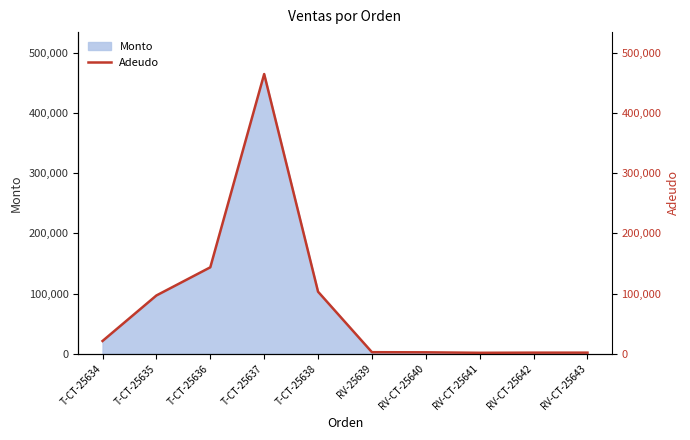

List the labels in order of value, smallest first.

RV-CT-25641, RV-CT-25642, RV-CT-25643, RV-CT-25640, RV-25639, T-CT-25634, T-CT-25635, T-CT-25638, T-CT-25636, T-CT-25637